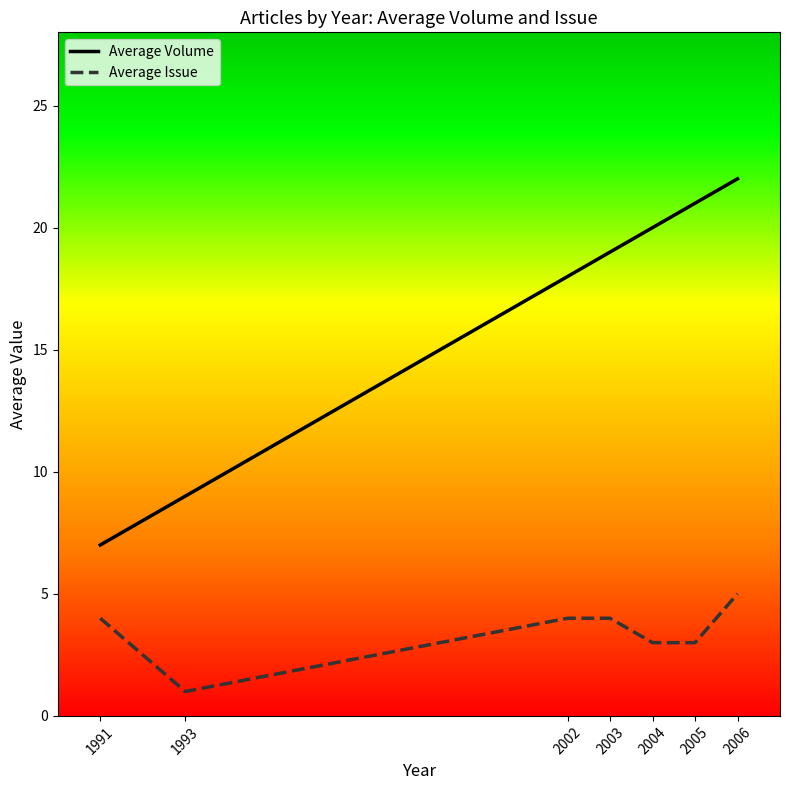

Which series has the largest total across all categories?

Average Volume